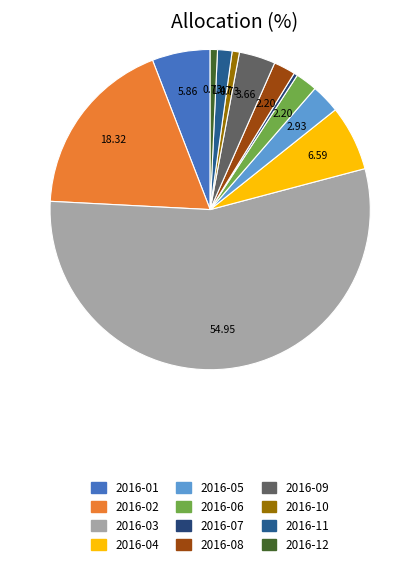

How many slices are in this pie chart?

12